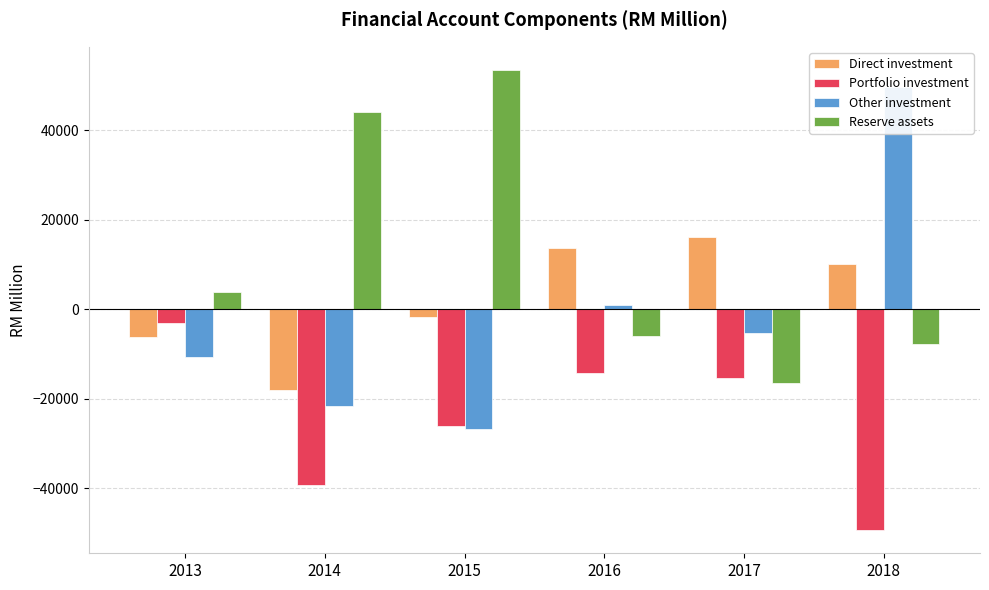

What is the difference between the Reserve assets values at 2013 and 2016?

9822.5